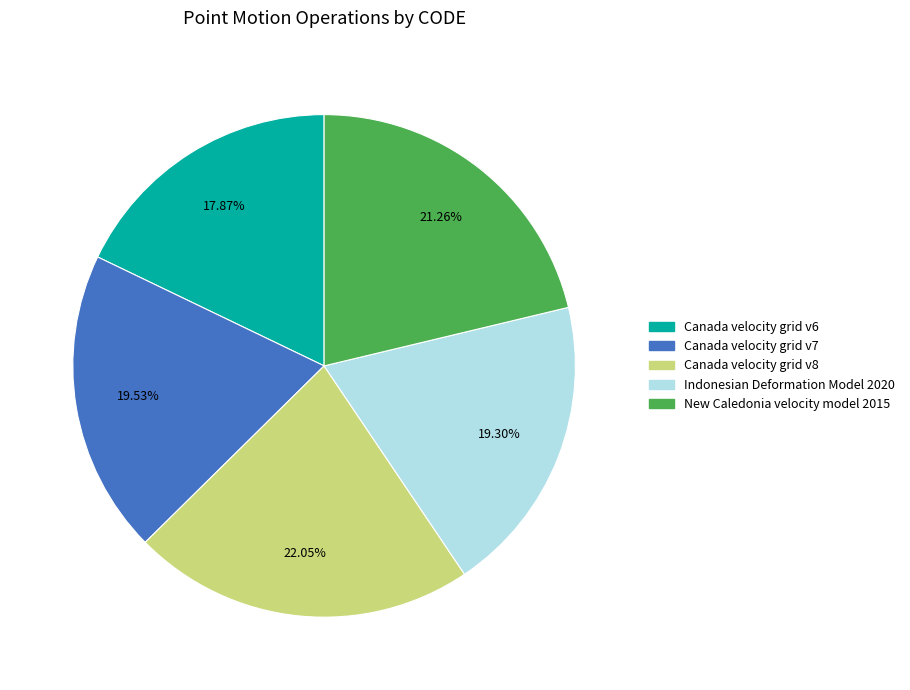

To the nearest percent, what percentage of the pie is Canada velocity grid v7?

20%